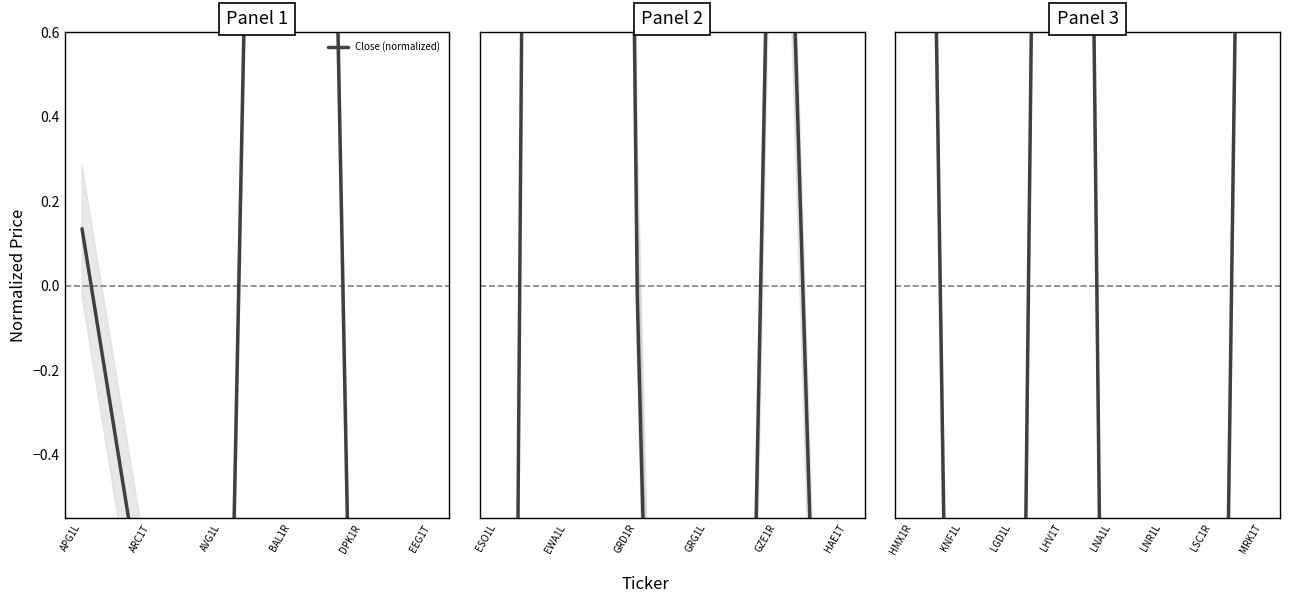

What is the greatest value displayed?

7.3